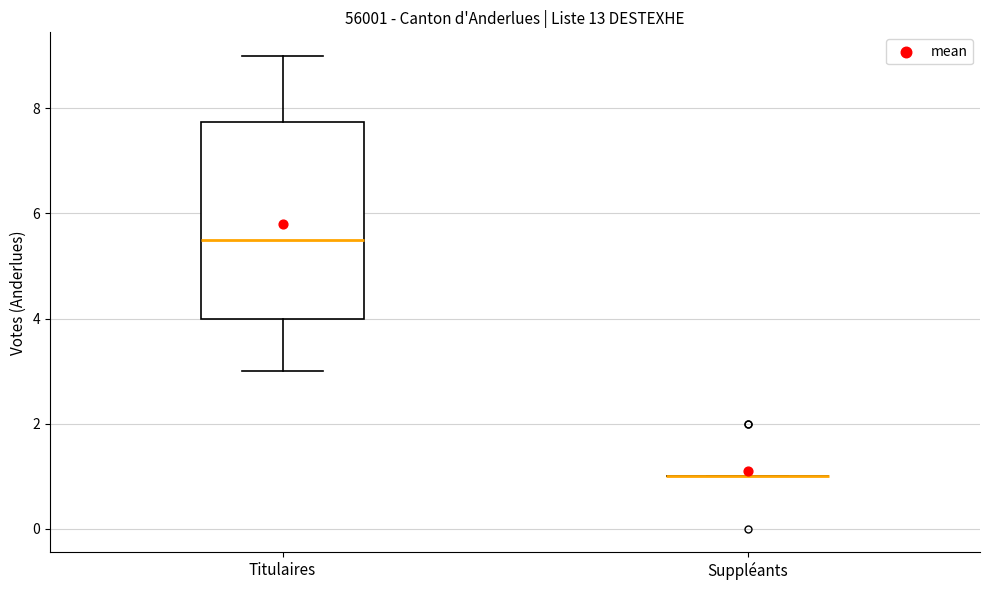

Comparing the boxes themselves (not the whiskers), which one is the tallest?

Titulaires